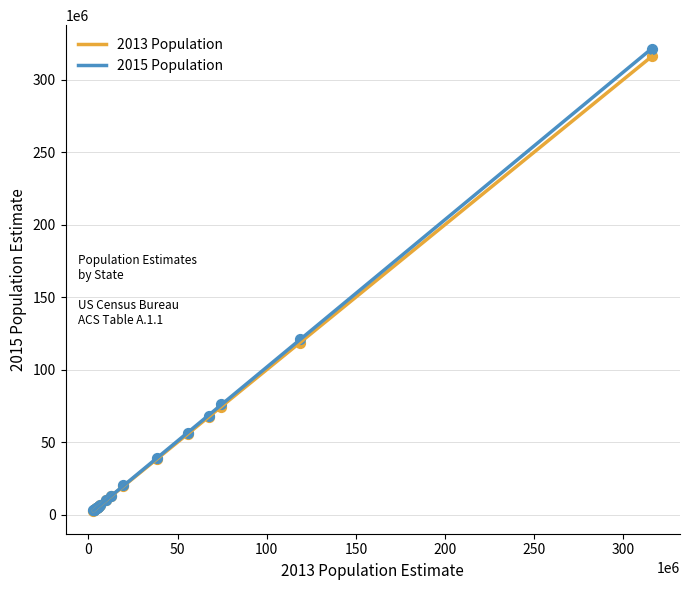

What are all the series names shown in the legend?

2013 Population, 2015 Population